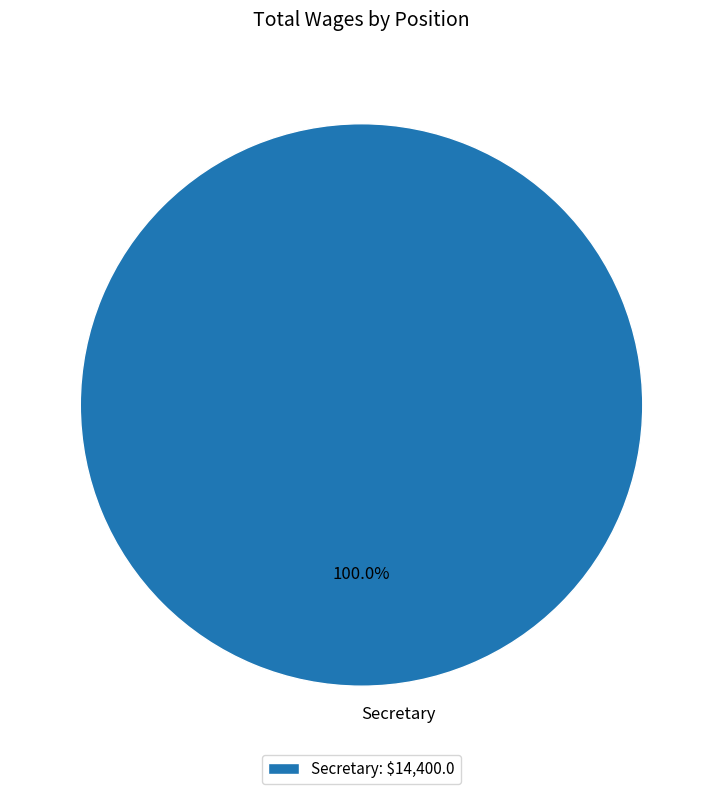

Does Secretary represent more than half of the total?

Yes